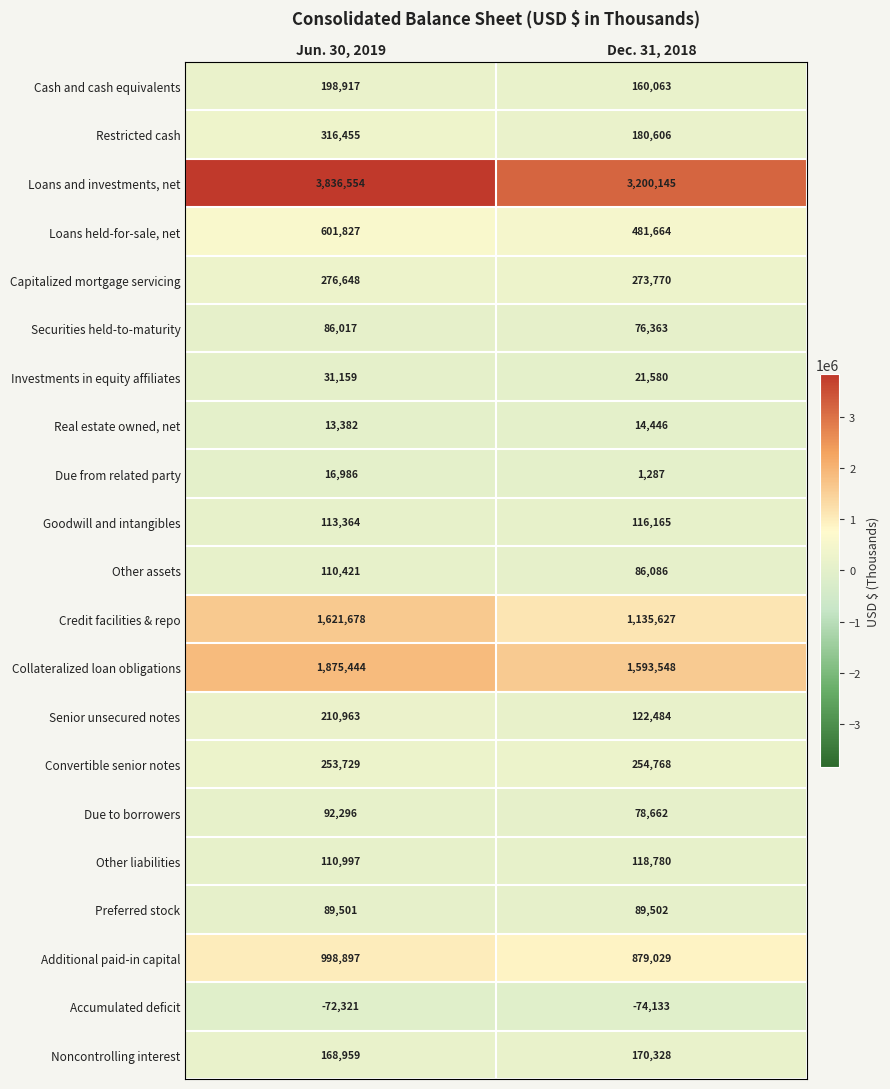

What is the difference between the highest and lowest values at Dec. 31, 2018?

3274278